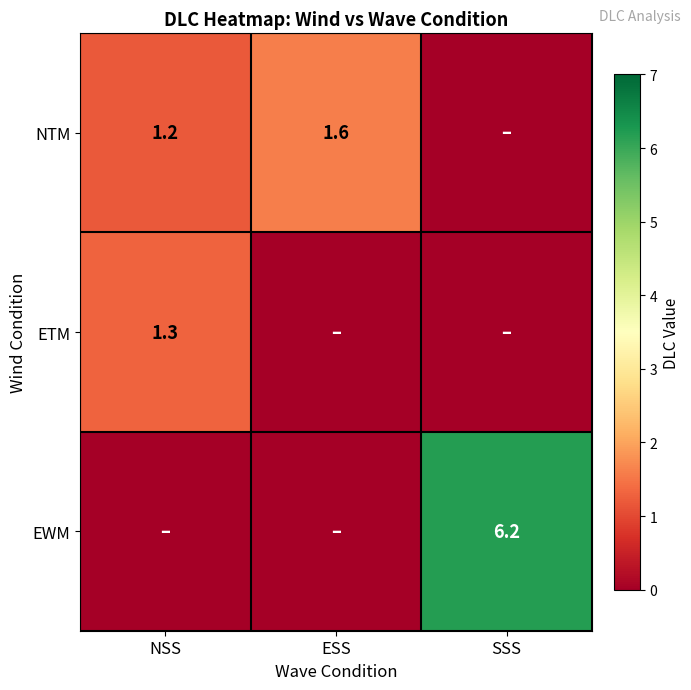

What is the difference between the highest and lowest values at NSS?

1.3